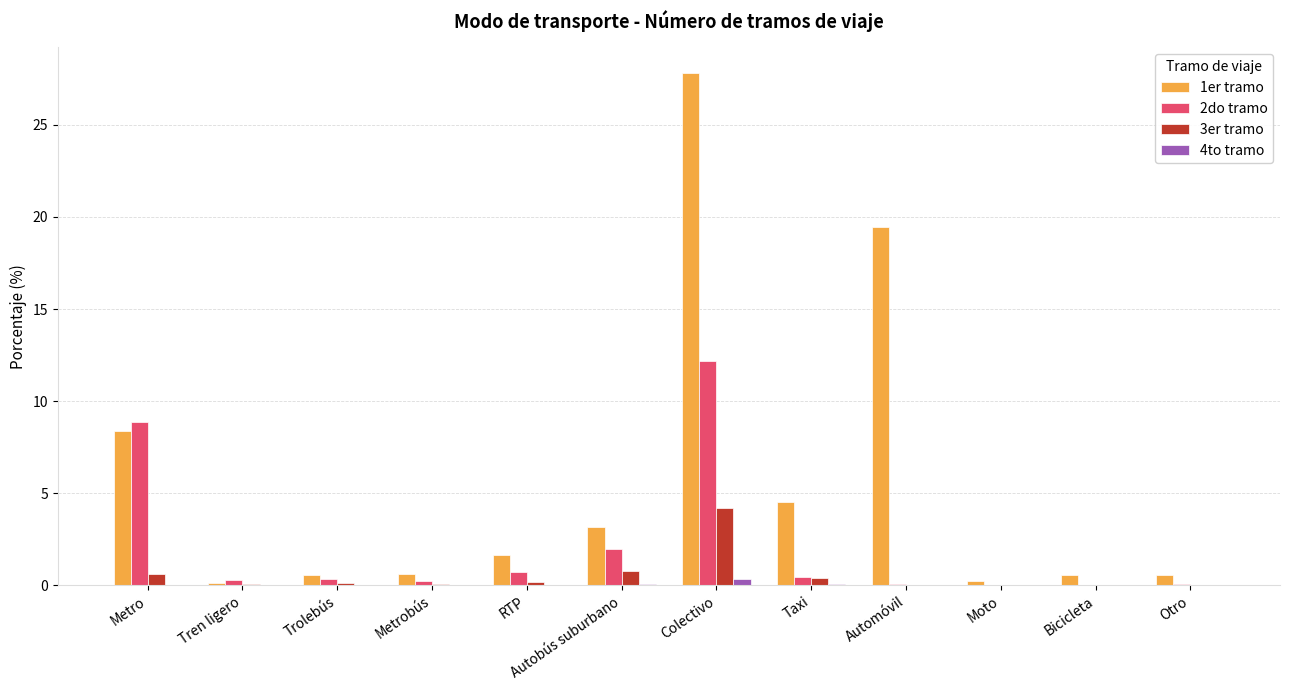

How many data points does each series have?

12